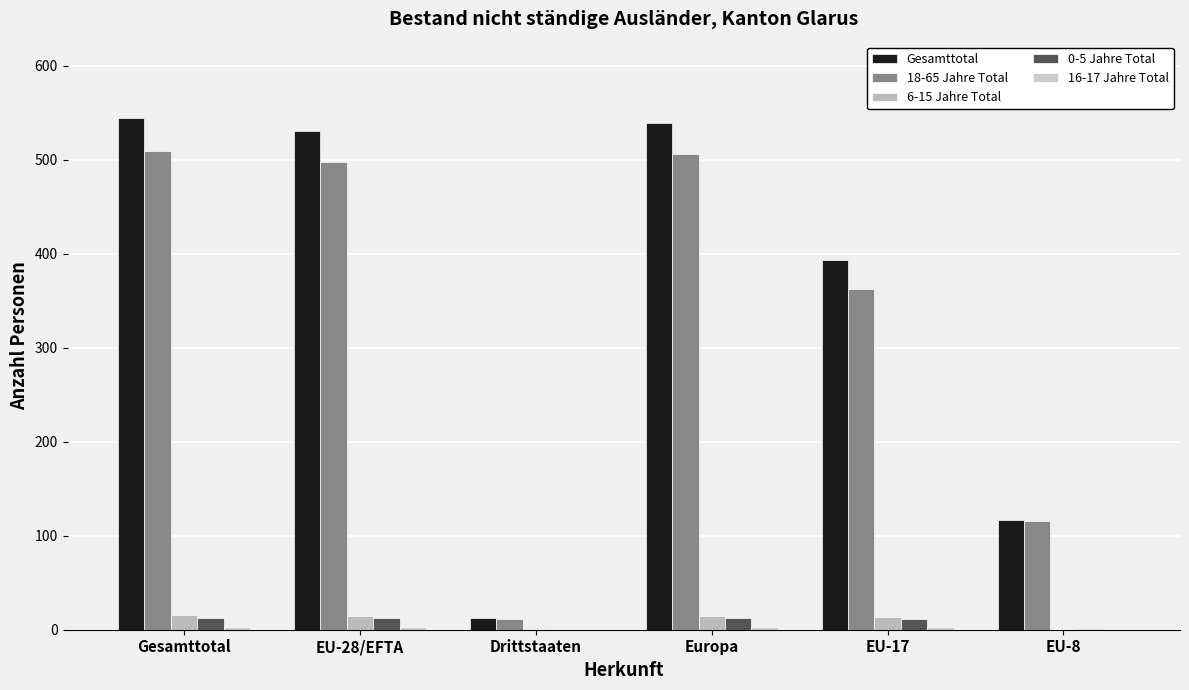

How many data points does each series have?

6